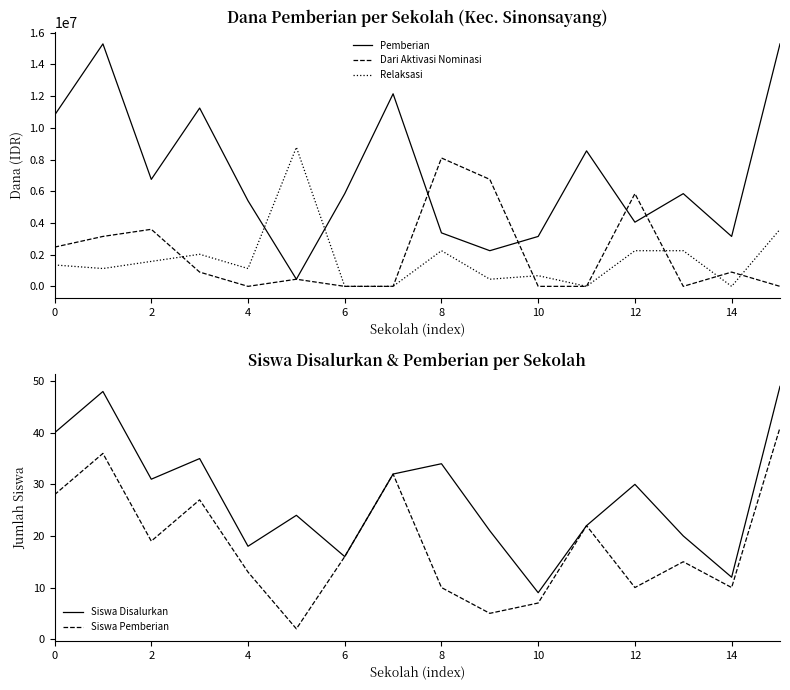

True or false: Siswa Pemberian has more than 0 interior local peaks.

True